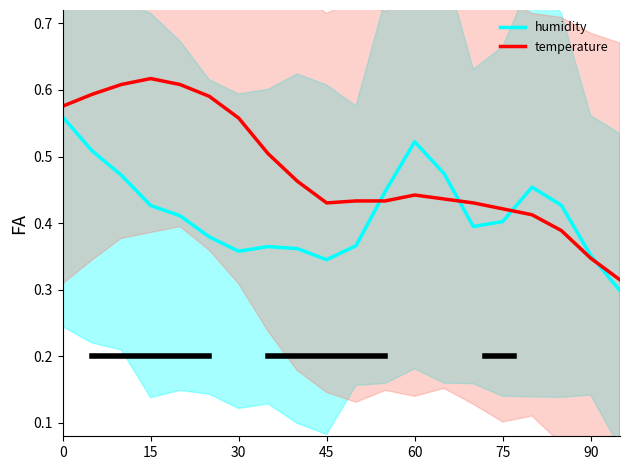

What is the highest value of the temperature series?

0.6